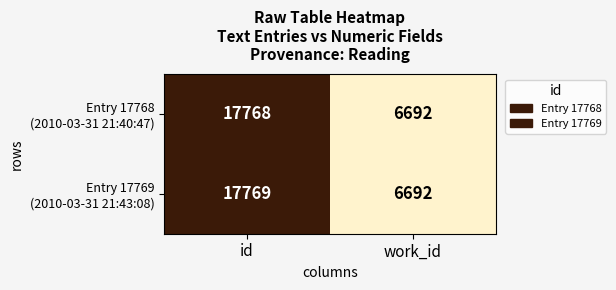

What is the minimum value shown in the chart?

6692